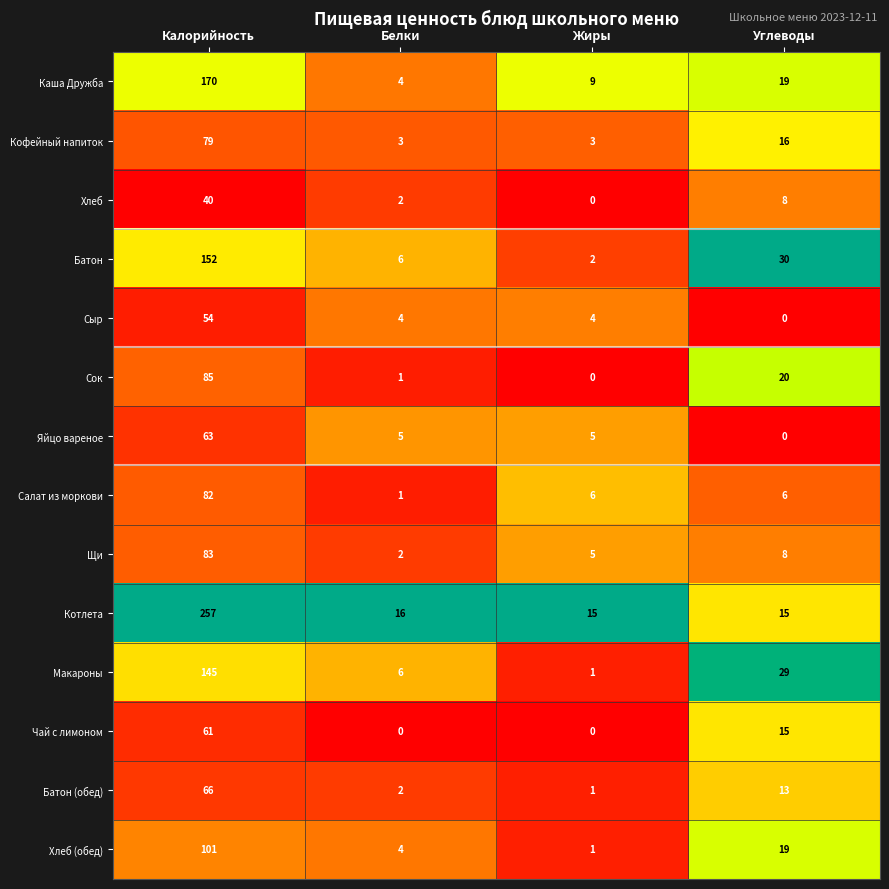

At which label is Батон closest to 77?

Углеводы